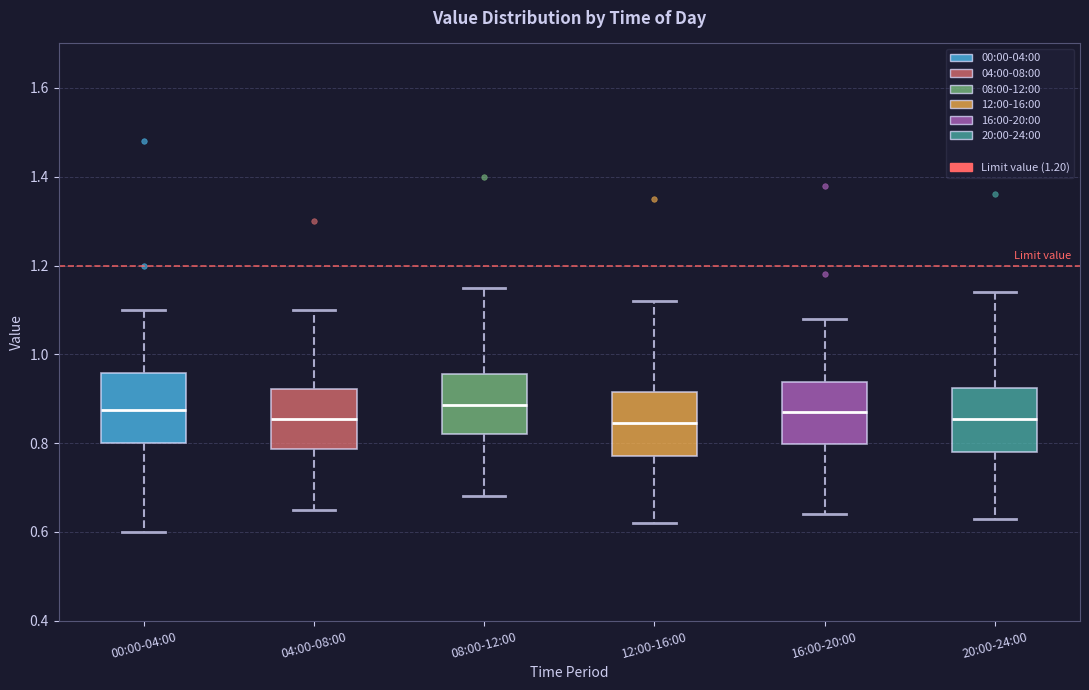

Where does the upper whisker of the box for 12:00-16:00 end on the y-axis? The values are not printed on the chart, so give them approximately, as read against the axis.

1.12